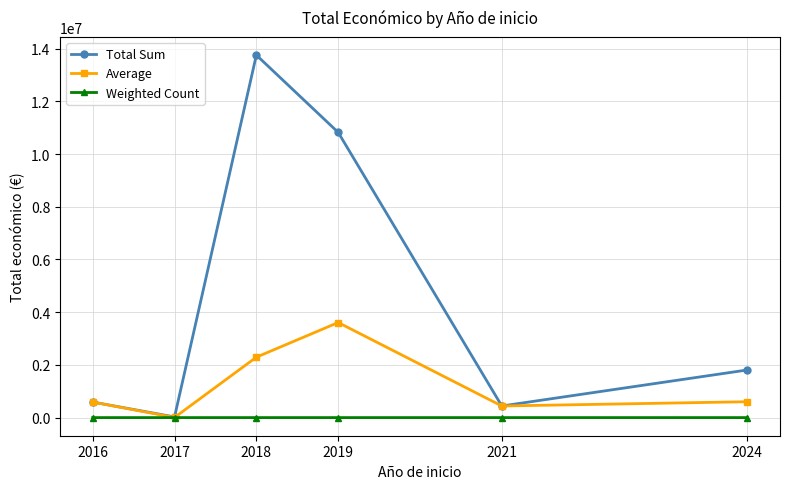

Is this an area chart (filled region under the line)?

No